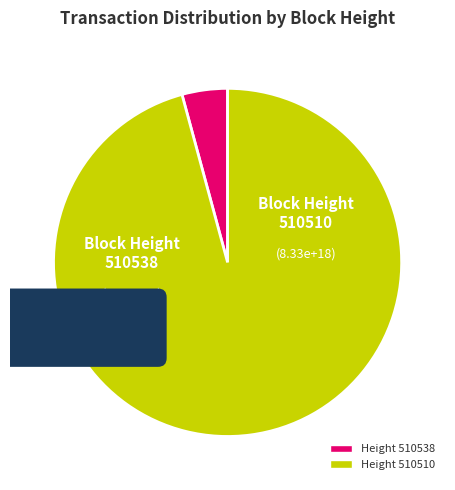

Does 510538 account for over 50% of the chart?

No